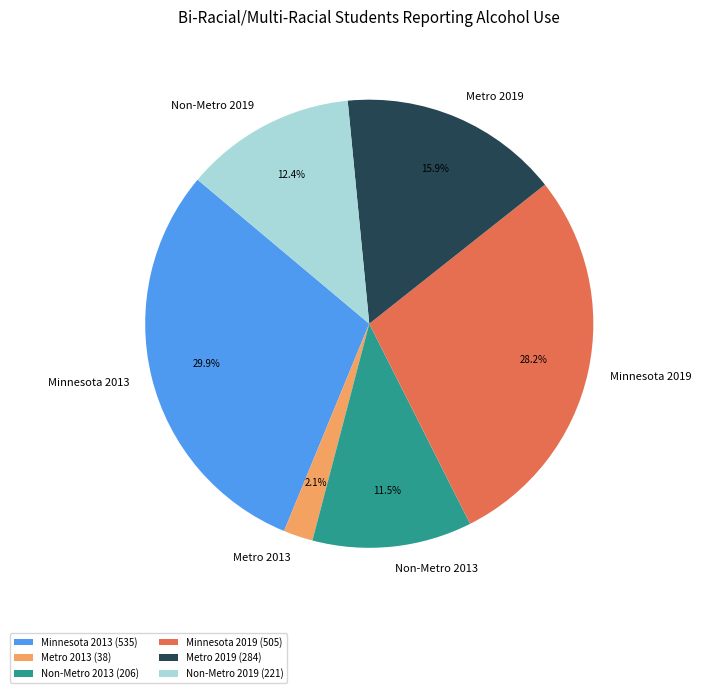

The Minnesota 2013 slice represents 30% of the pie. True or false?

True